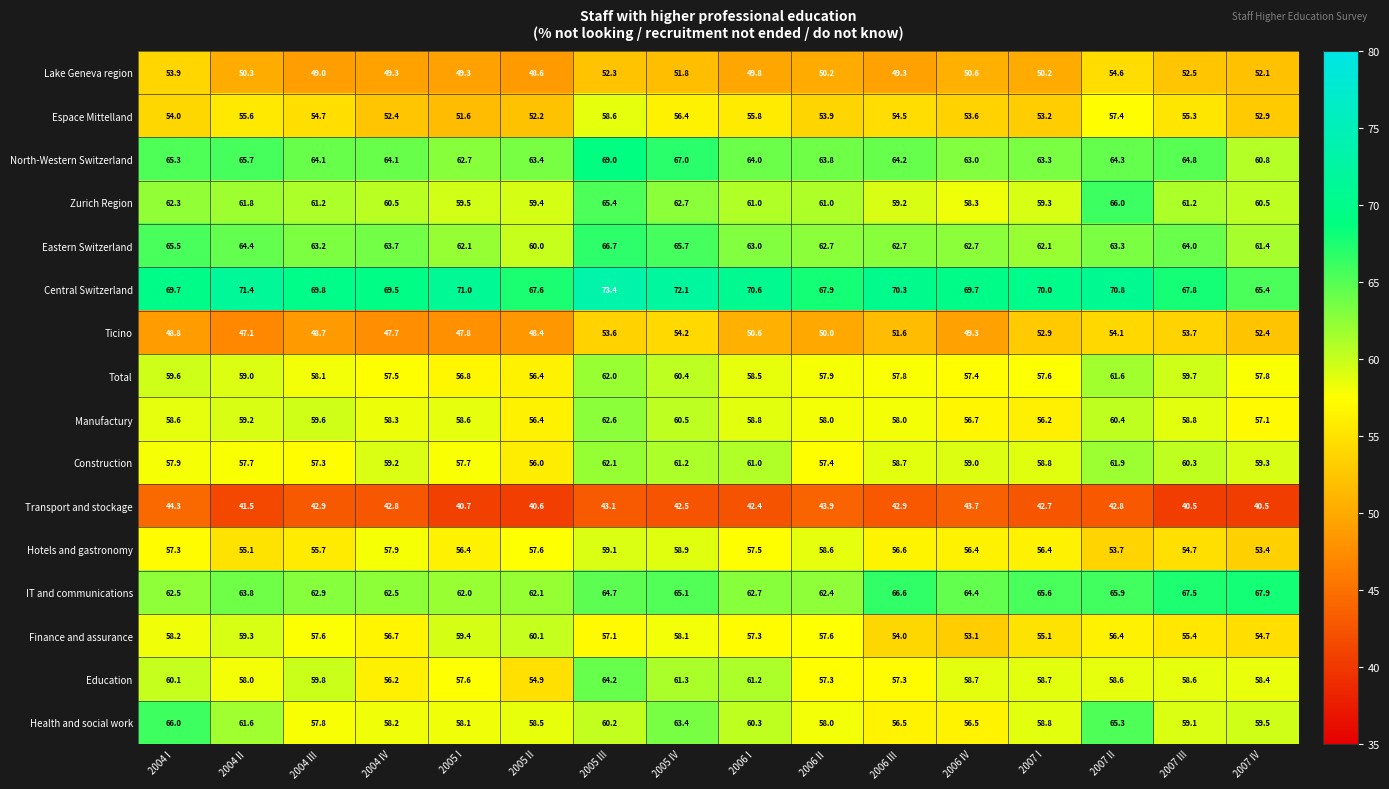

Which series has the widest spread of values?

Health and social work